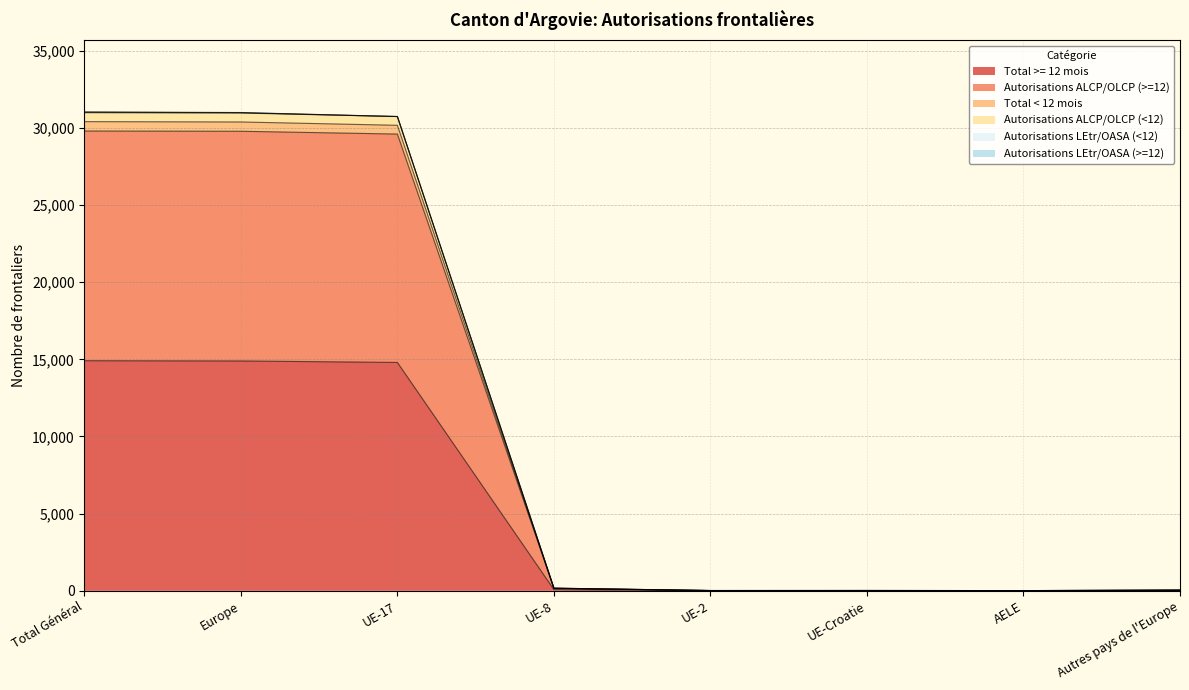

The Total >= 12 mois series shows 14892 at Europe. True or false?

True